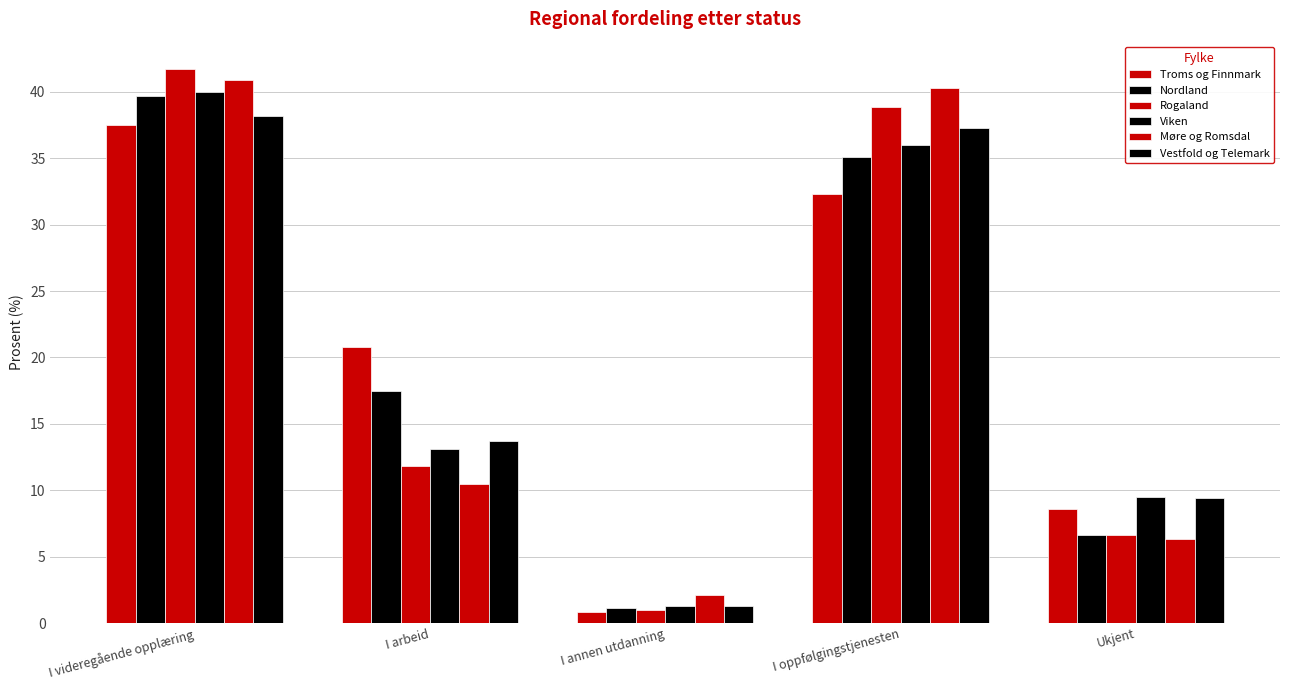

What is the difference between the second highest and second lowest values in the Rogaland series?

32.3